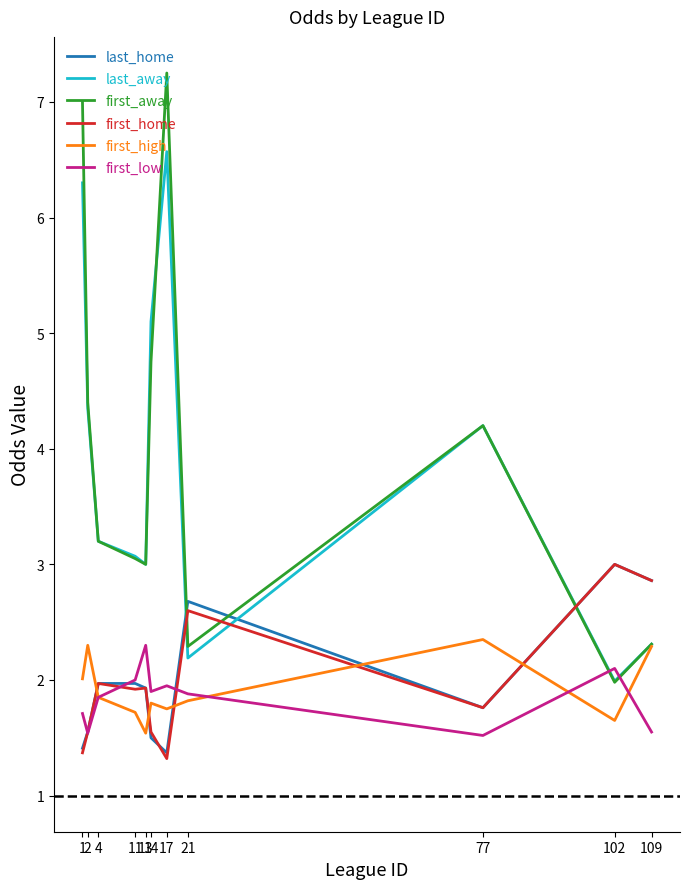

At which category is the sum across all series the highest?

17